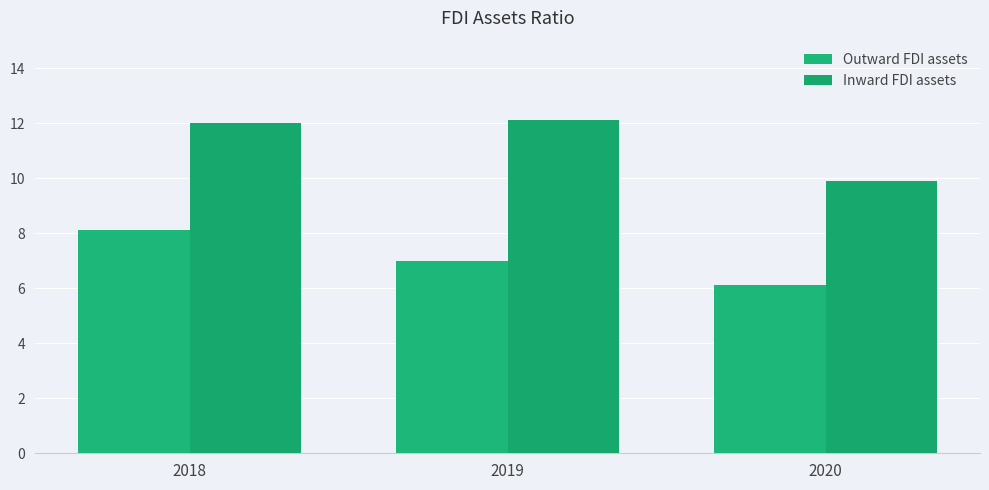

Rank the categories by Outward FDI assets value from highest to lowest.

2018, 2019, 2020